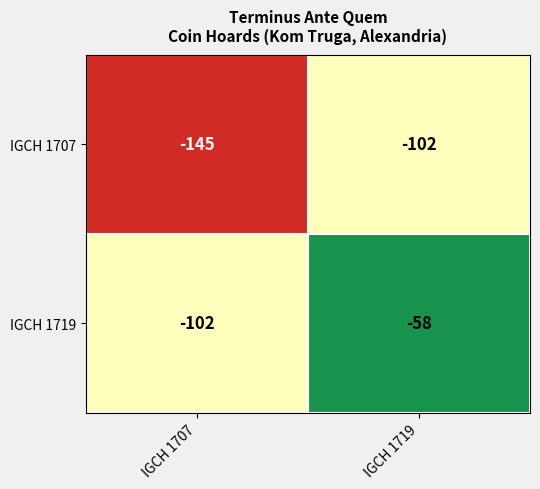

Which series has the largest range (max minus min)?

IGCH 1719